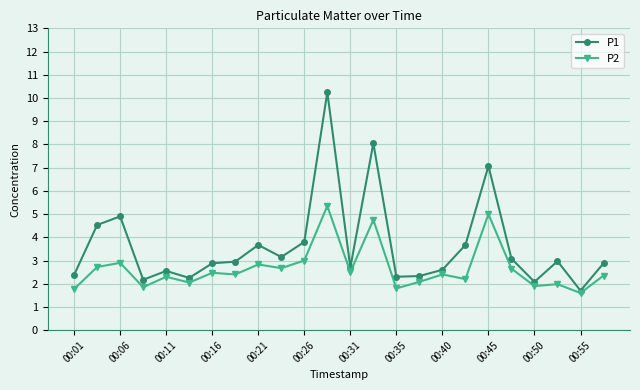

List the series in order of their overall mean, lowest first.

P2, P1